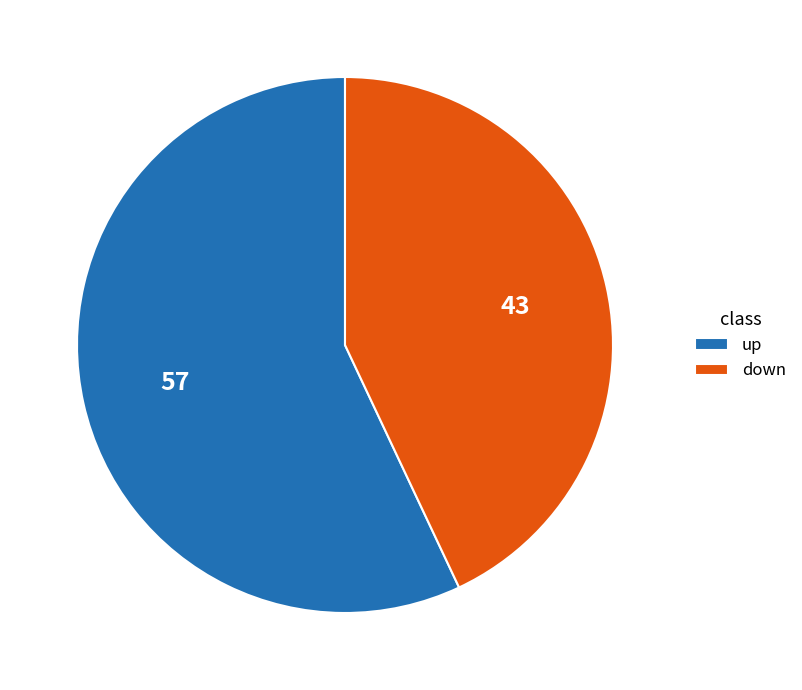

Is there a majority slice in this chart?

Yes